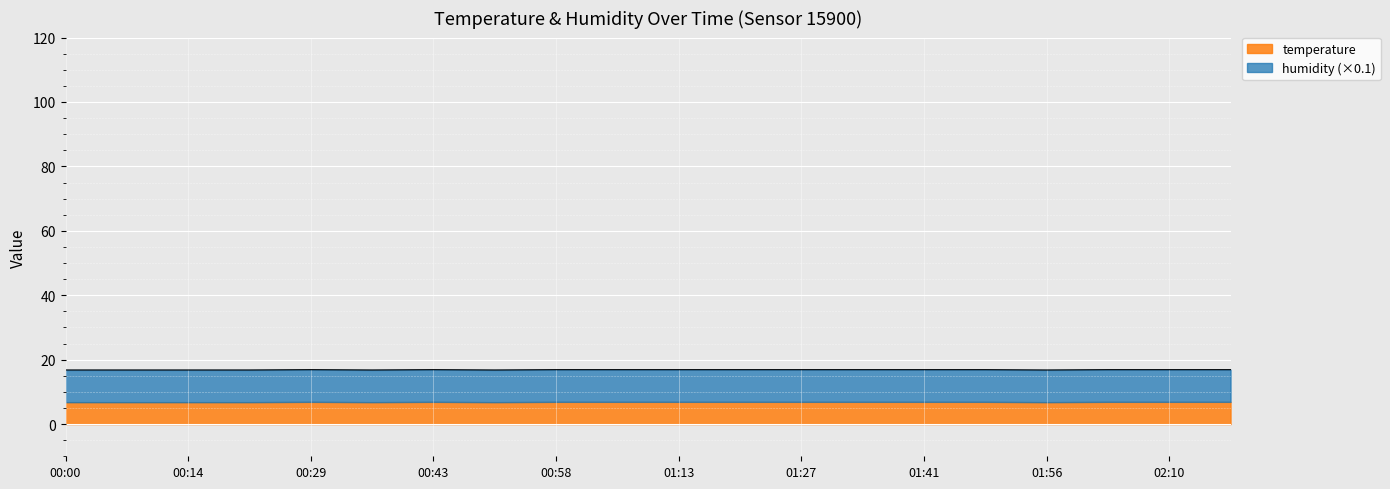

Which label corresponds to the largest value in the chart?

00:29